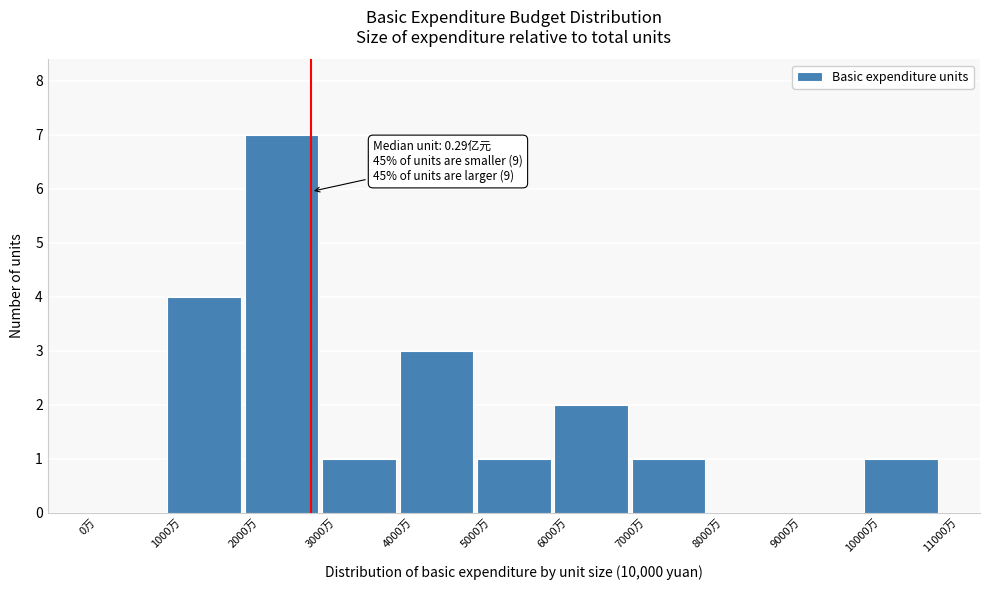

Which range on the x-axis has the tallest bar?

2000 to 3000